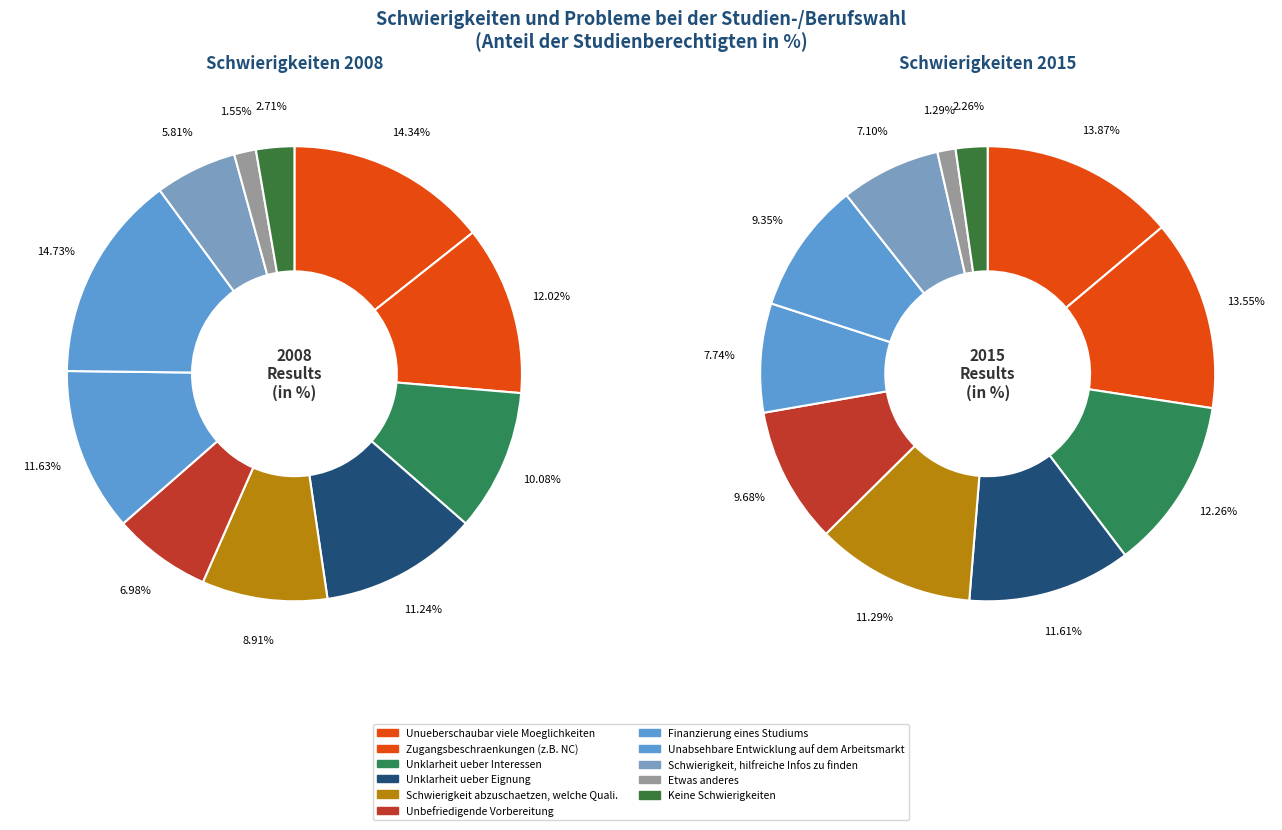

Which has a higher value, values_2008 or 3?

values_2008